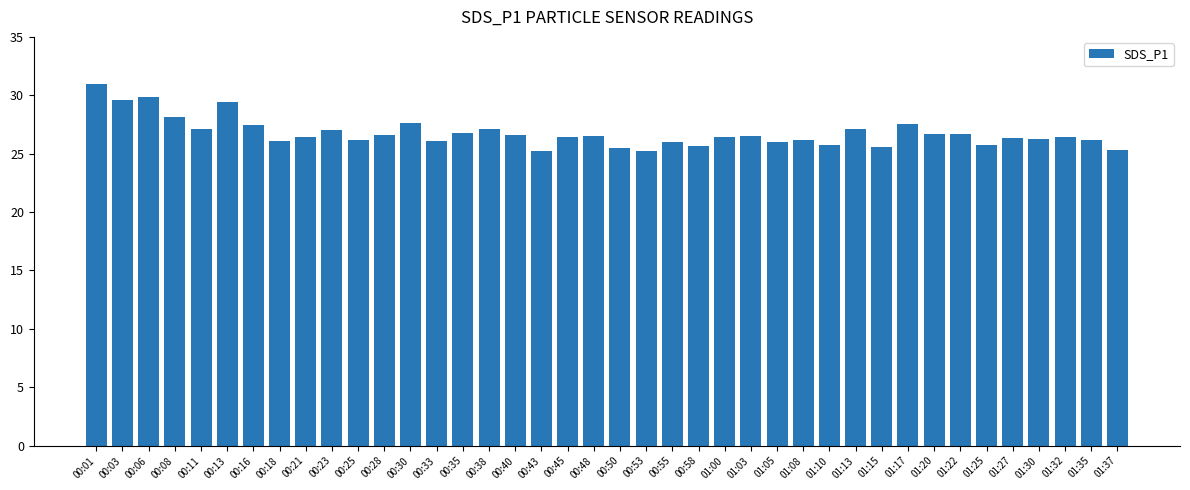

What is the label of the 7th bar from the left?

00:16